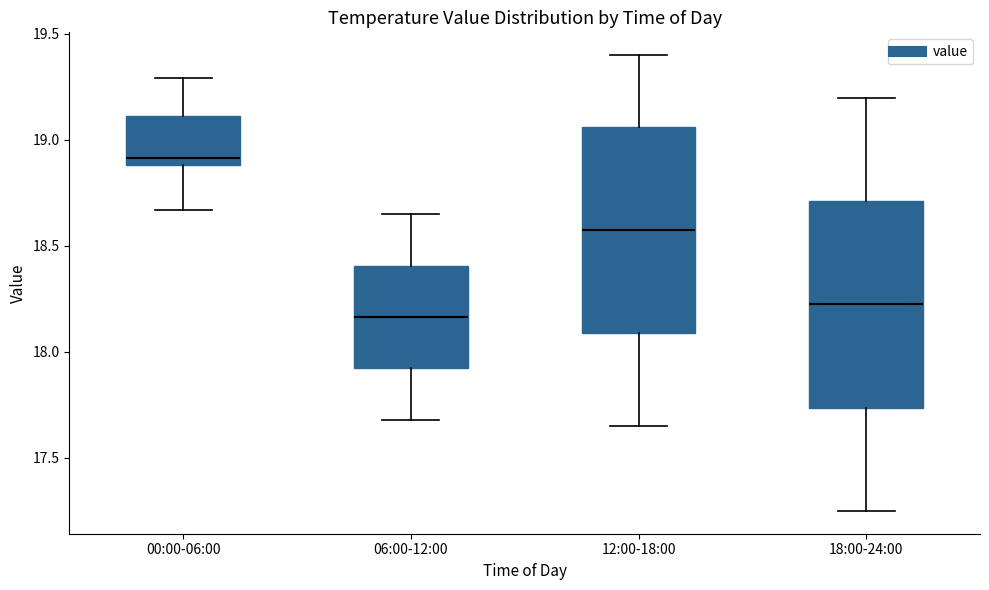

Which box has the lowest median line?

06:00-12:00